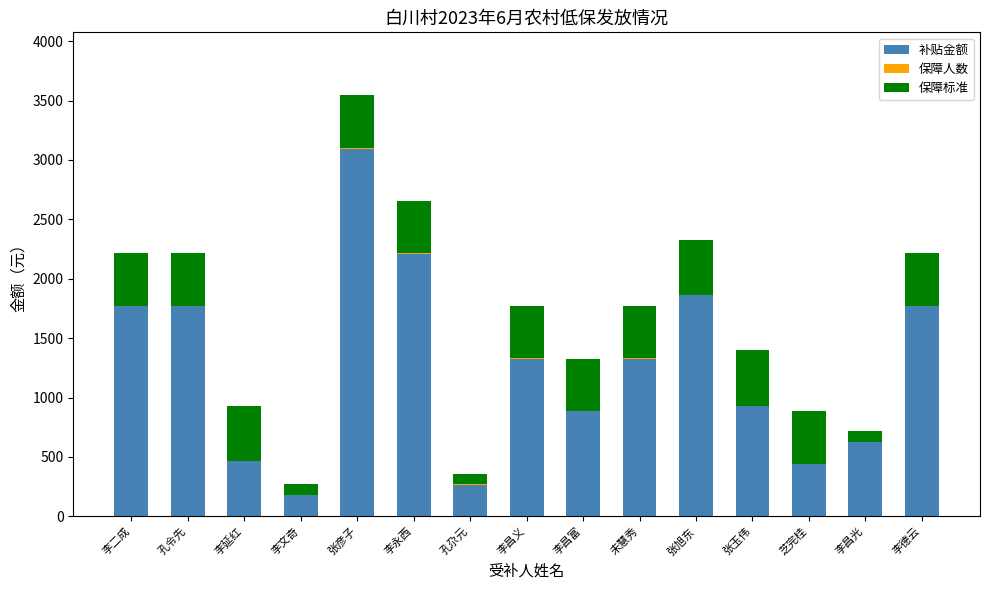

At which category is the sum across all series the highest?

张彦子